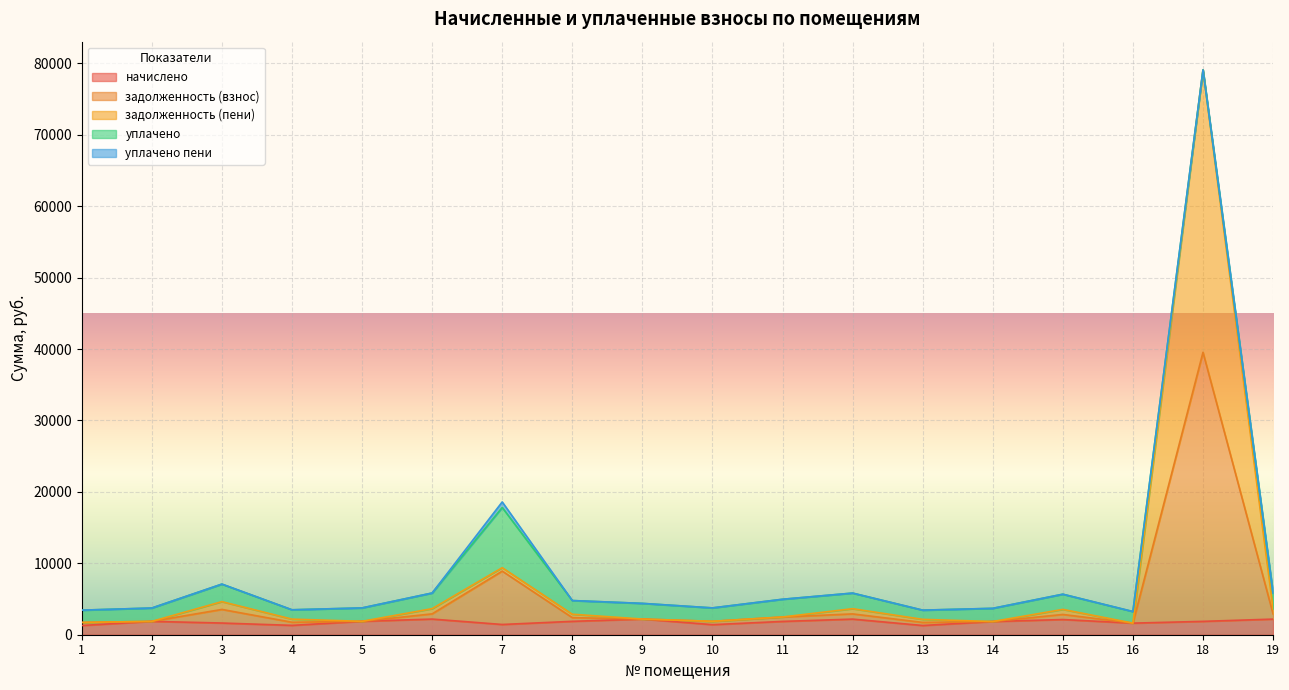

What is the total value across all series at 3?

7091.3